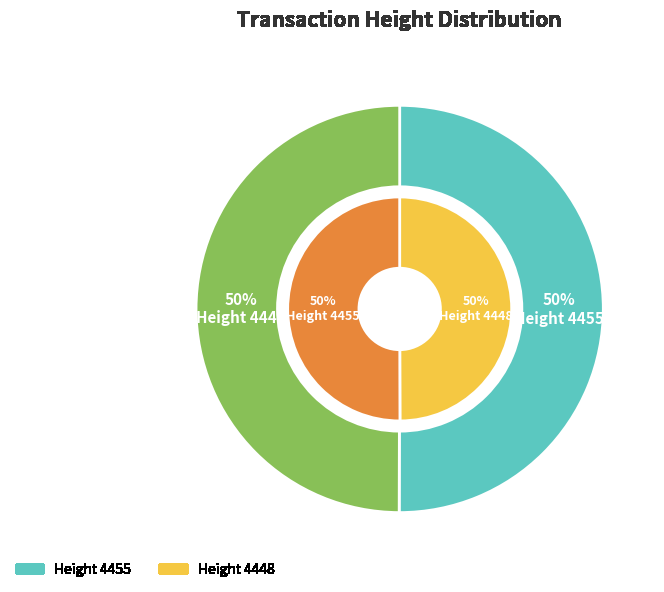

To the nearest percent, what percentage of the pie is Height 4448?

50%